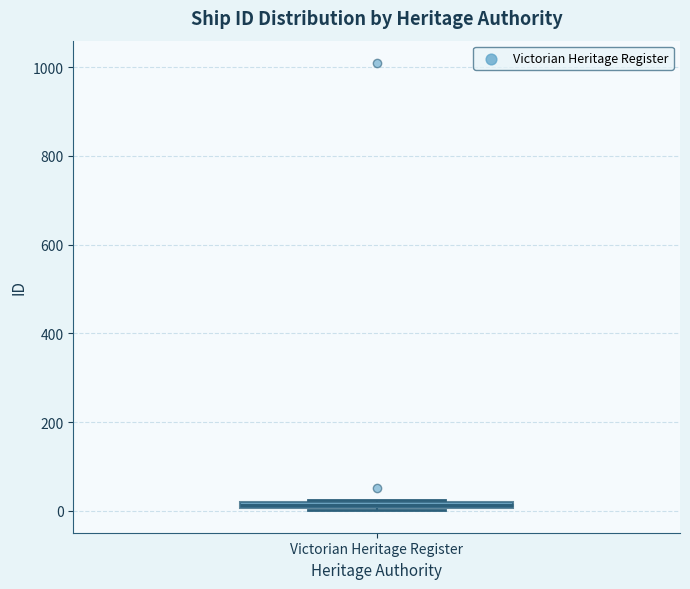

Where is the upper edge of the box for Victorian Heritage Register on the y-axis? The values are not printed on the chart, so give them approximately, as read against the axis.

20